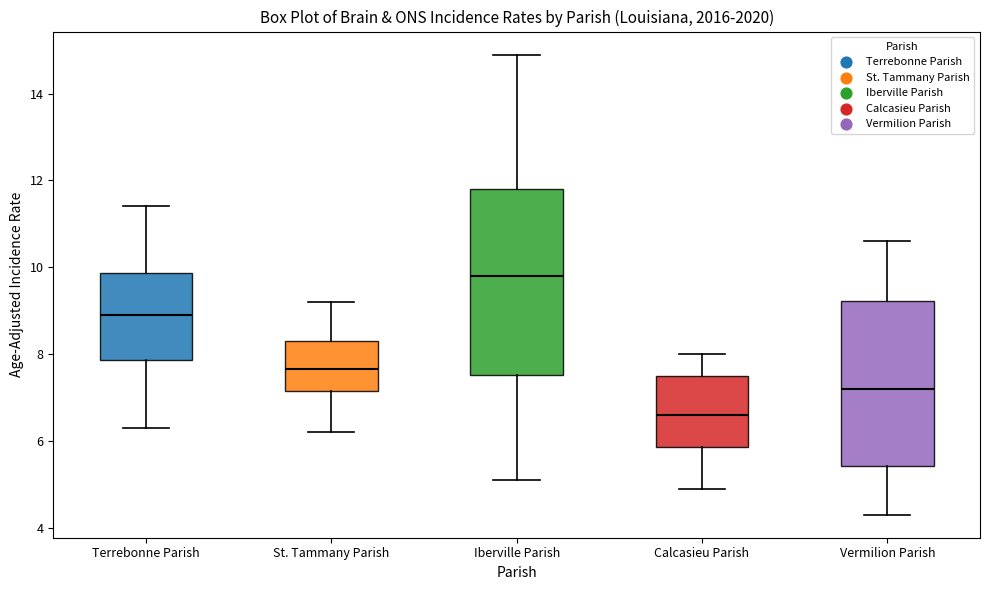

Which box's median line is the highest?

Iberville Parish